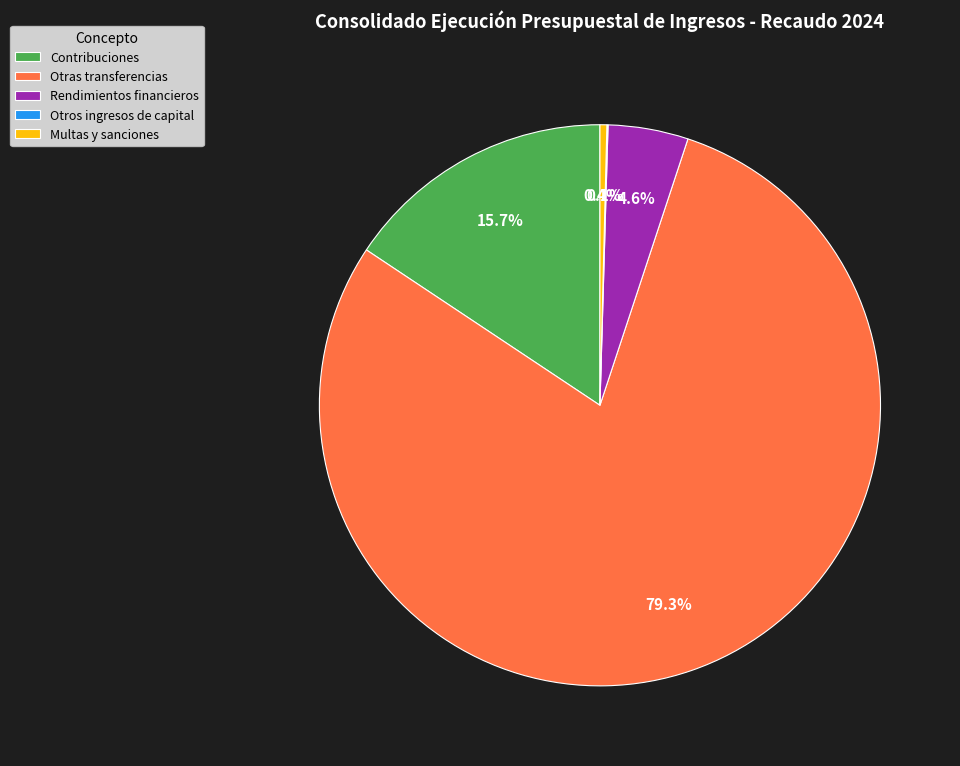

How much of the chart is everything except Multas y sanciones?

99.6%